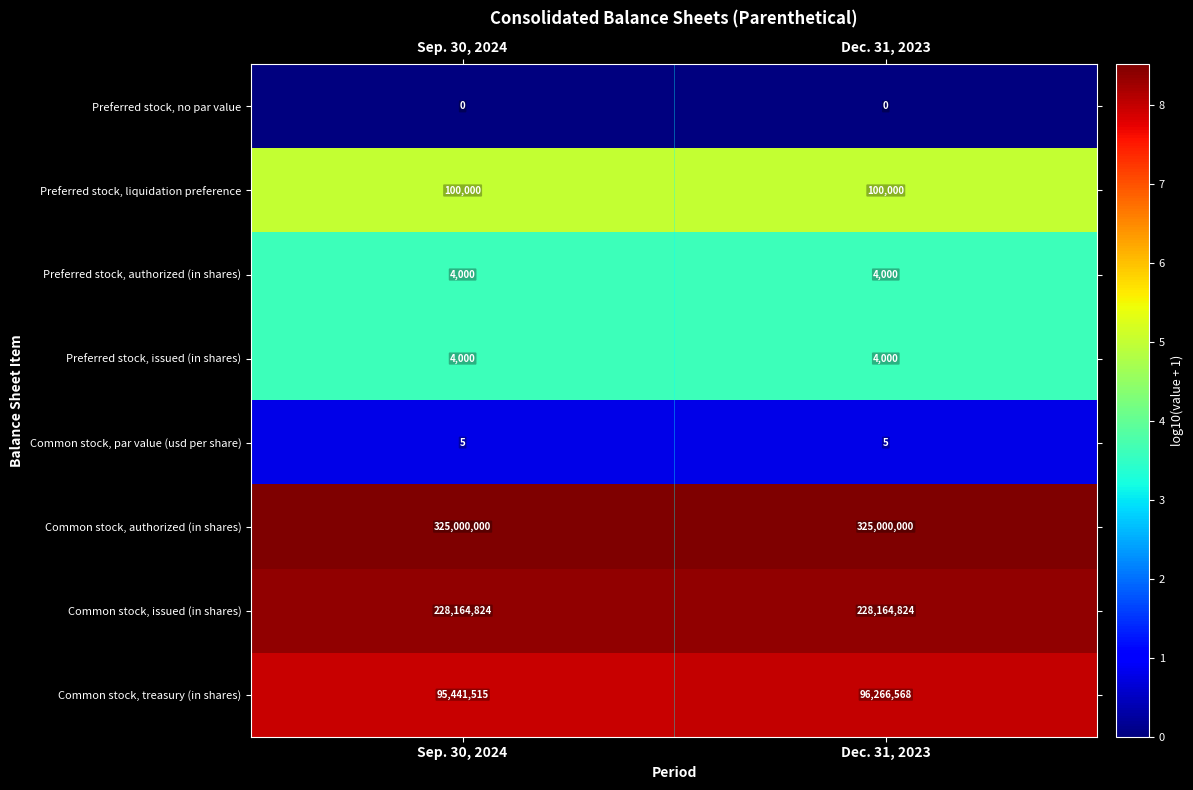

Is it true that Common stock, issued (in shares) equals 228164824 at Sep. 30, 2024?

True